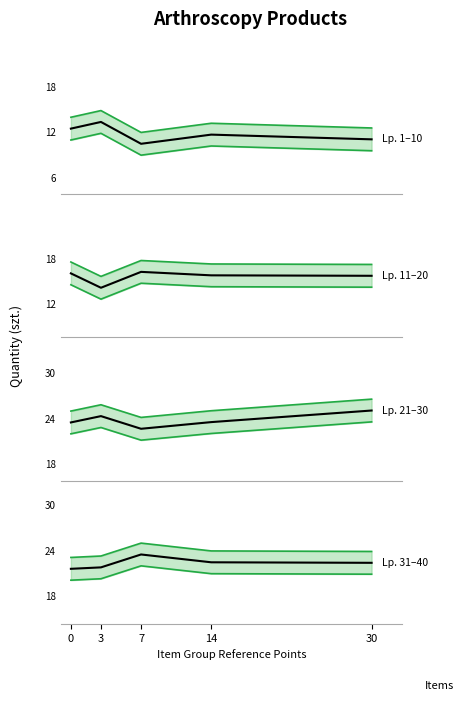

What is the highest value of the Lp. 11–20 series?

16.3